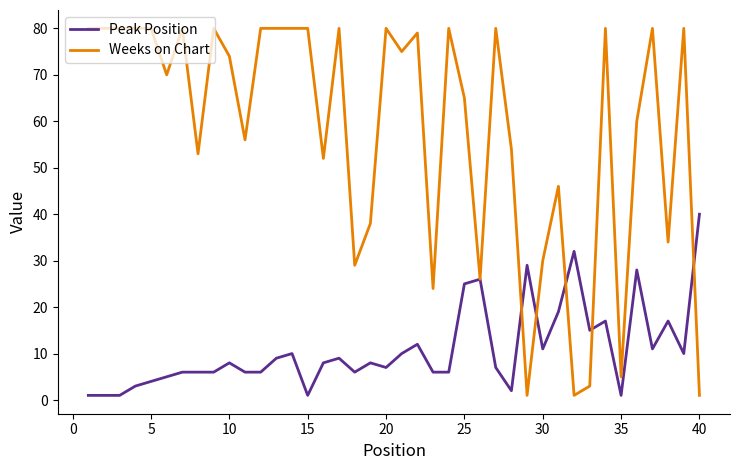

What is the maximum value for Peak Position?

40